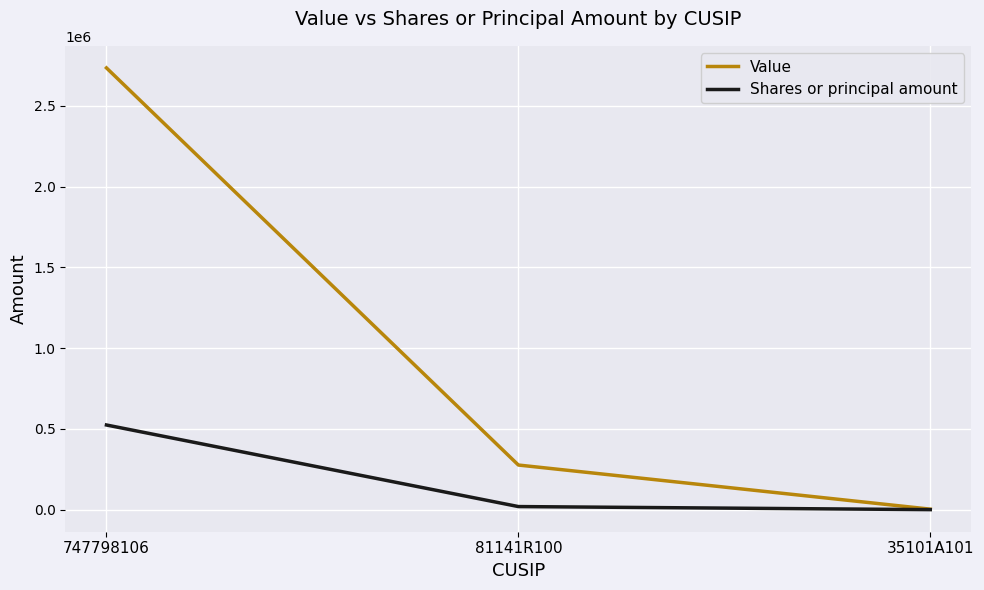

What is the sum of the Shares or principal amount values at 747798106 and 35101A101?

525698